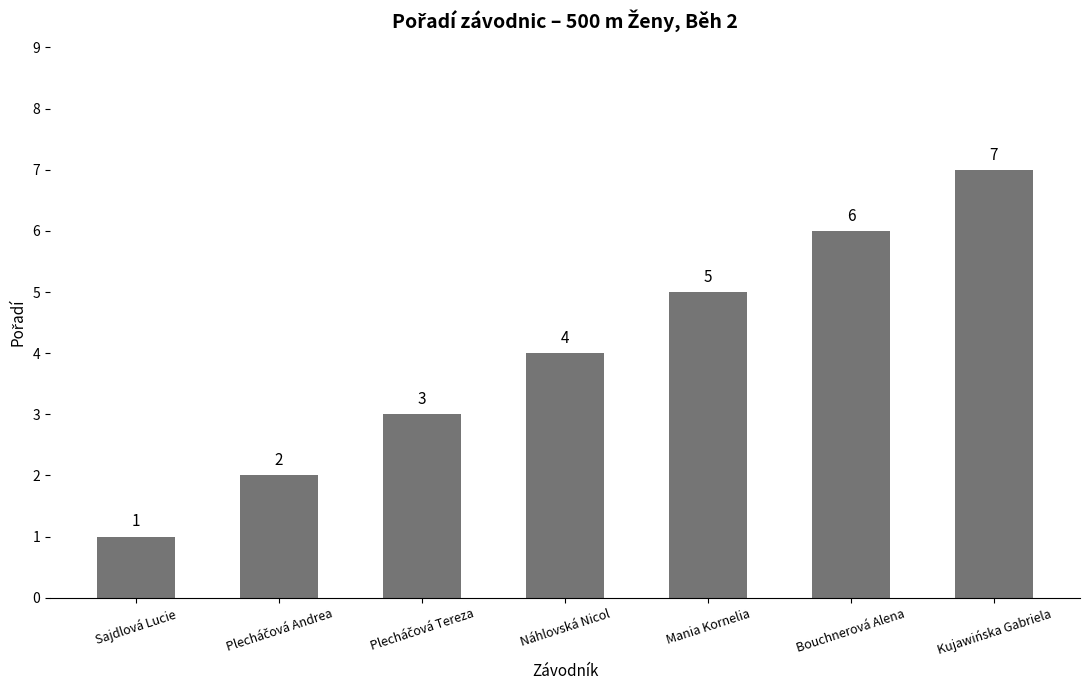

The chart shows a value of 6 at Bouchnerová Alena. True or false?

True